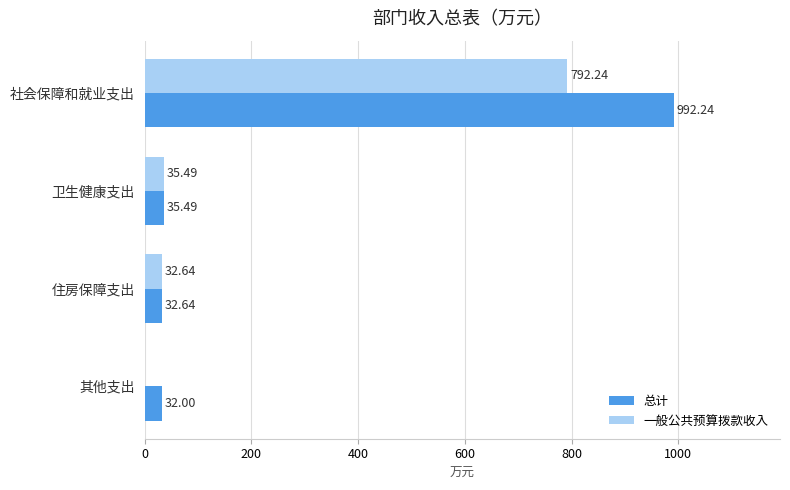

Which label corresponds to the largest value in the chart?

社会保障和就业支出